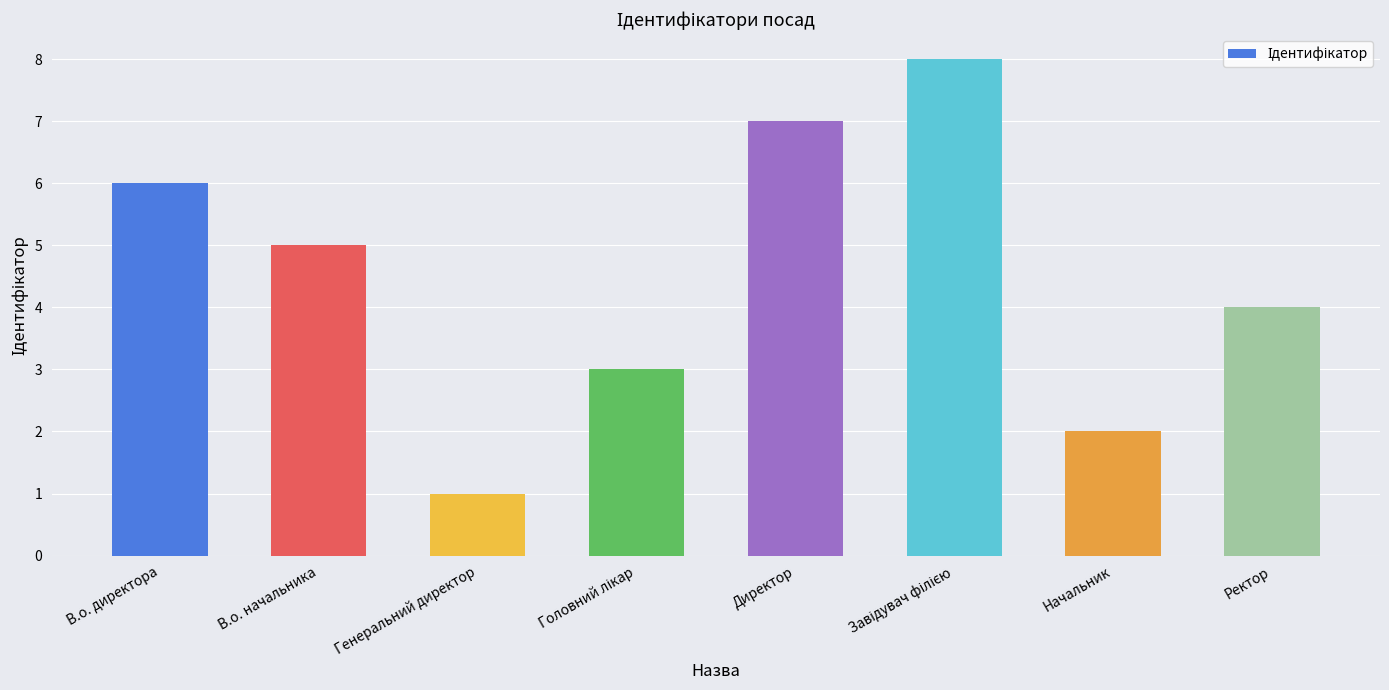

What is the change in value from Директор to Ректор?

-3